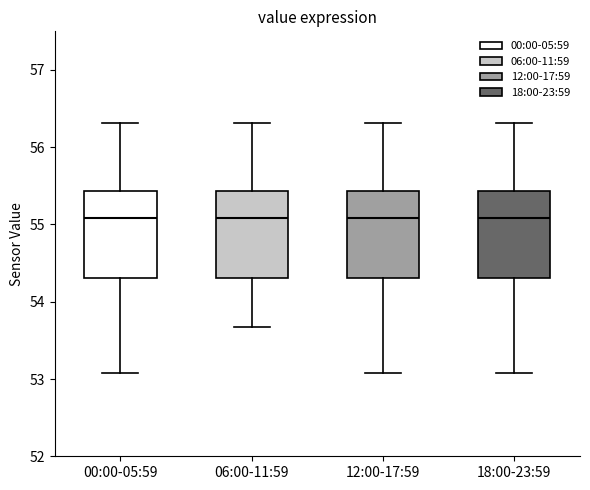

Reading left to right, transcribe this box plot: for each box, give where its median line is, the range the box spans, and where its two whiskers end, as read against the y-axis. The values are not printed on the chart, so give them approximately, as read against the axis.

00:00-05:59: median 55.1, box 54.3 to 55.4, whiskers 53.1 to 56.3
06:00-11:59: median 55.1, box 54.3 to 55.4, whiskers 53.7 to 56.3
12:00-17:59: median 55.1, box 54.3 to 55.4, whiskers 53.1 to 56.3
18:00-23:59: median 55.1, box 54.3 to 55.4, whiskers 53.1 to 56.3